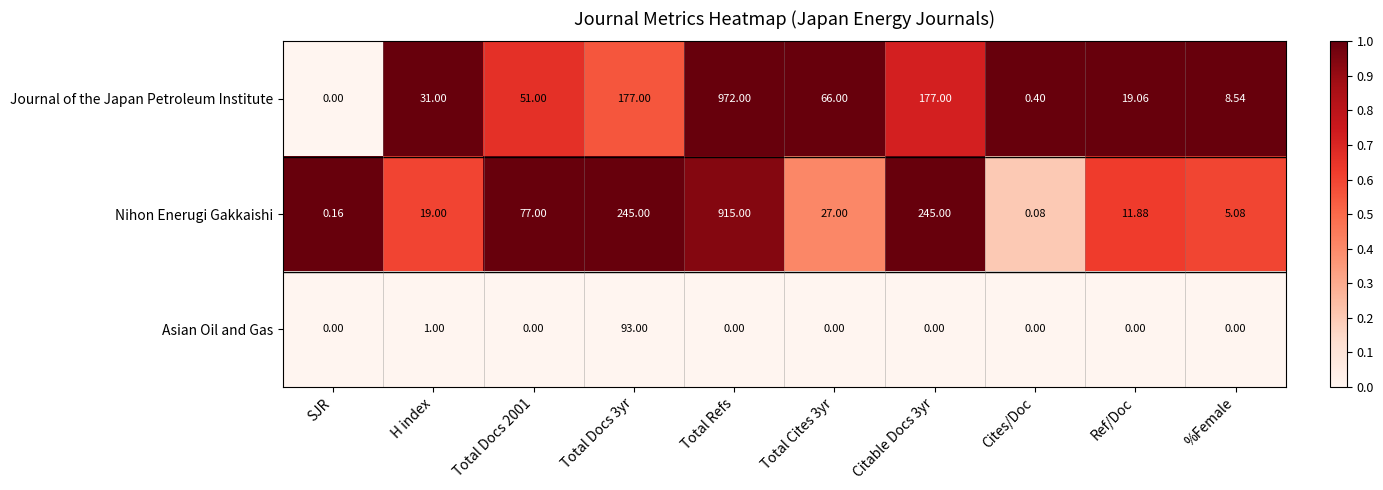

At which category does the chart reach its peak across all series?

Total Refs